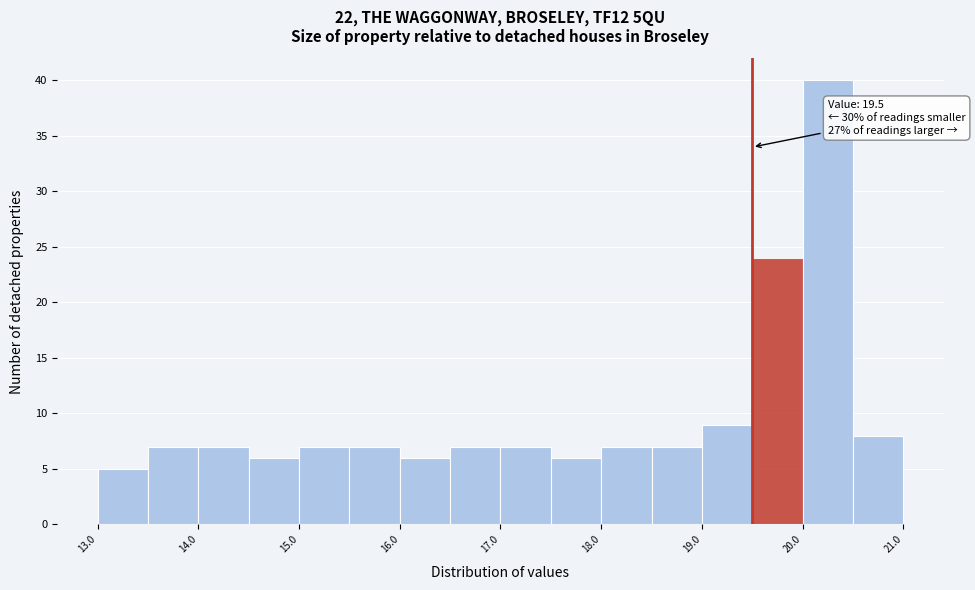

Which range on the x-axis has the tallest bar?

20.0 to 20.5